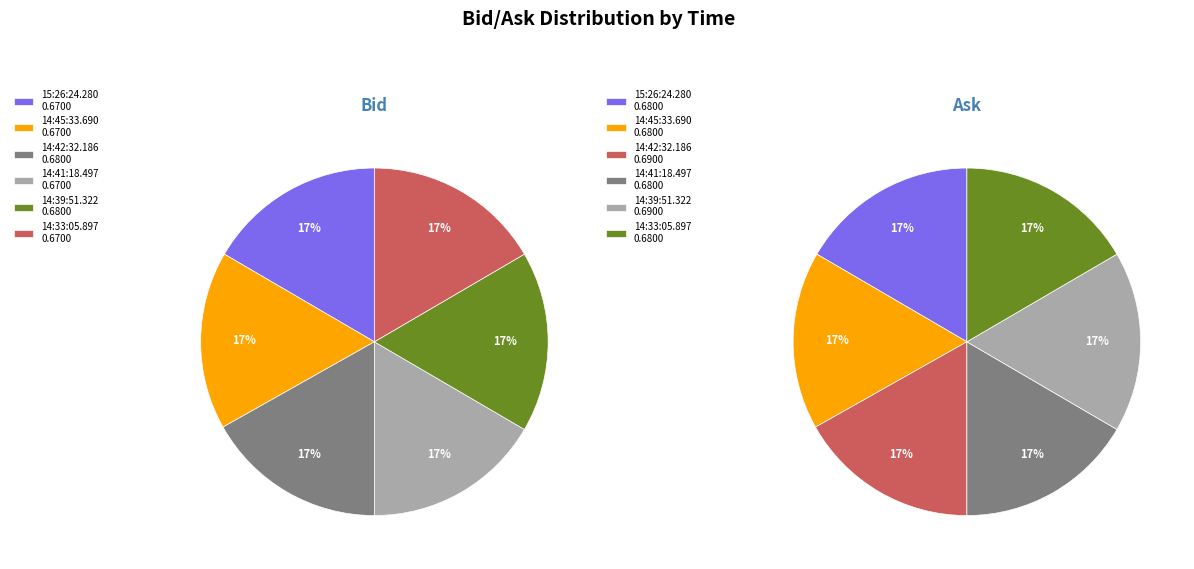

Is 5 the majority of the pie?

No